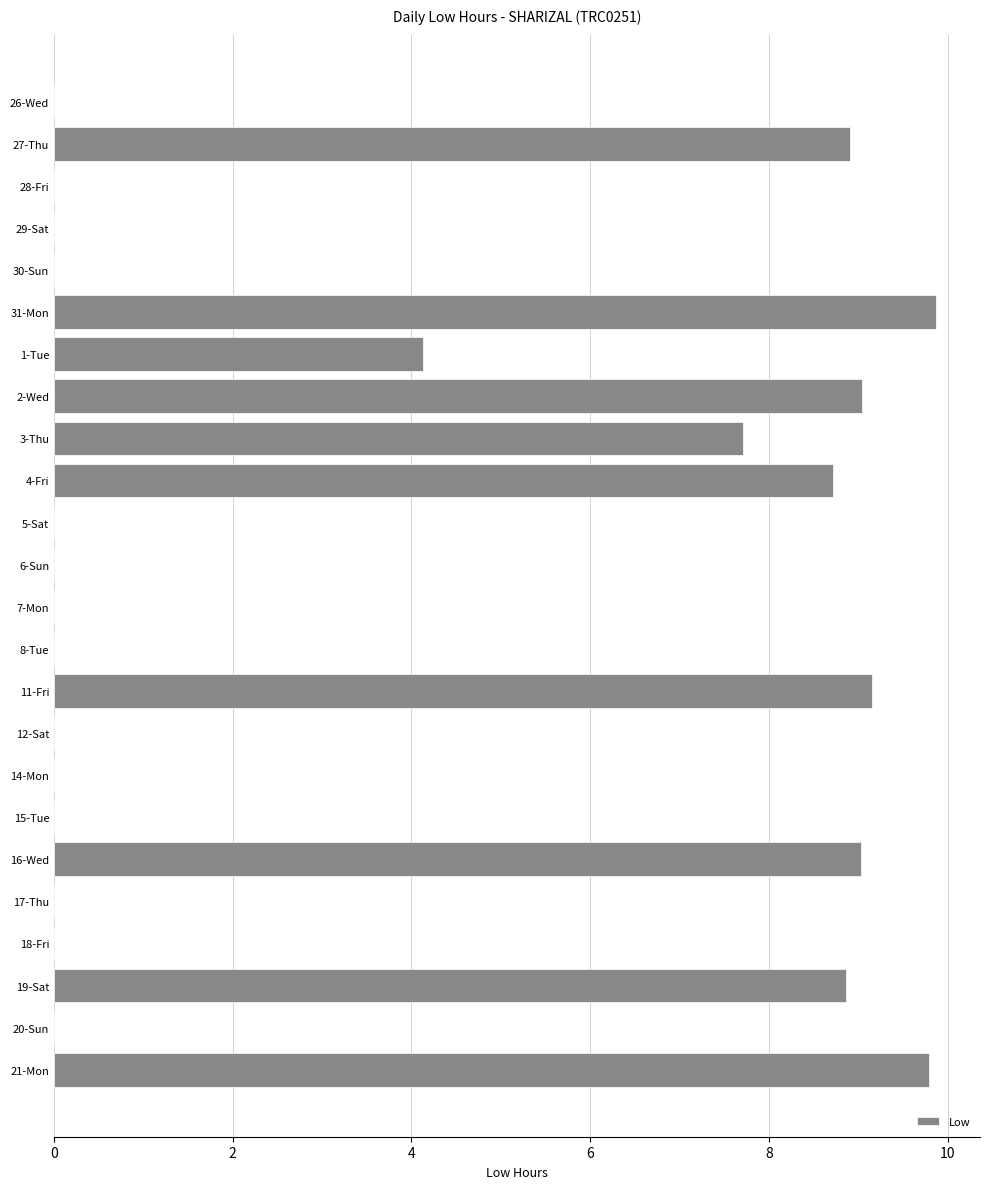

Reading top to bottom, extract all data points from this chart.

26-Wed=0.0	27-Thu=8.9	28-Fri=0.0	29-Sat=0.0	30-Sun=0.0	31-Mon=9.9	1-Tue=4.1	2-Wed=9.0	3-Thu=7.7	4-Fri=8.7	5-Sat=0.0	6-Sun=0.0	7-Mon=0.0	8-Tue=0.0	11-Fri=9.2	12-Sat=0.0	14-Mon=0.0	15-Tue=0.0	16-Wed=9.0	17-Thu=0.0	18-Fri=0.0	19-Sat=8.9	20-Sun=0.0	21-Mon=9.8